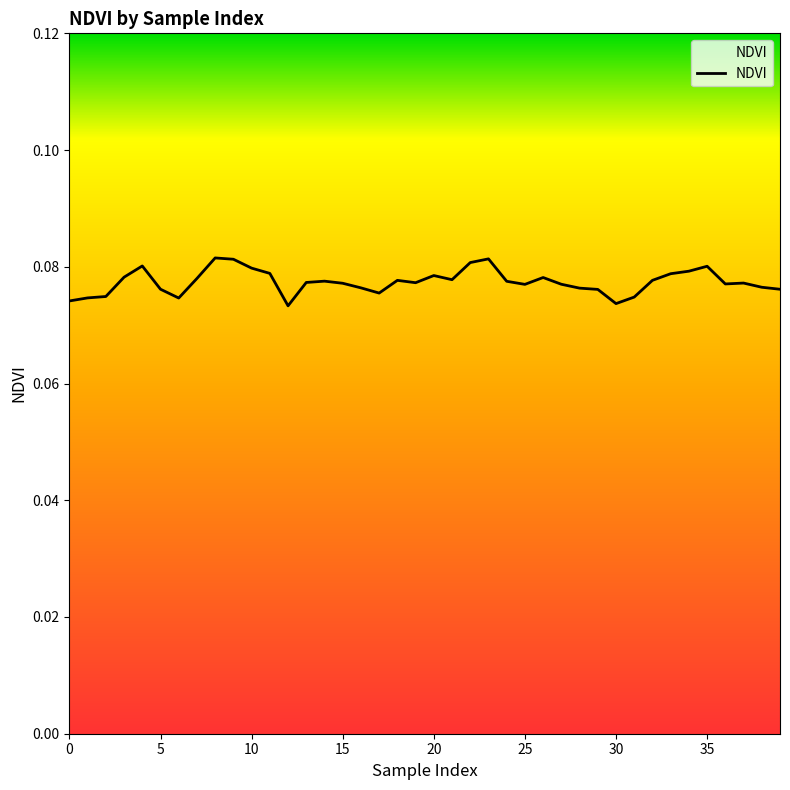

How many series are shown in this chart?

1